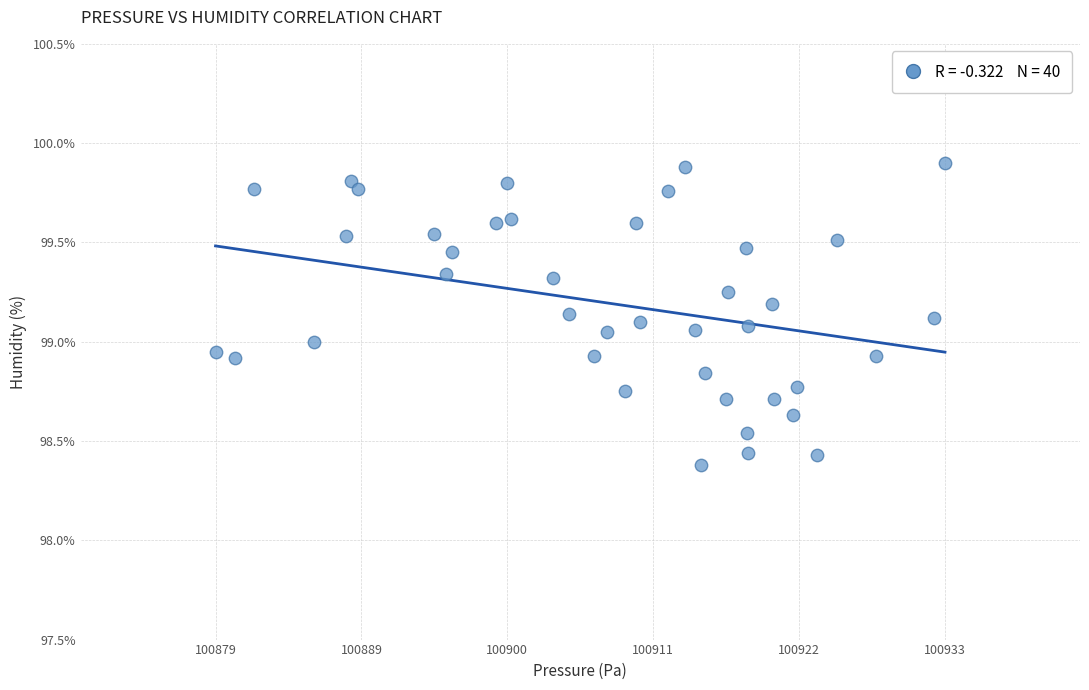

What is the range of X values (max minus min)?

54.0